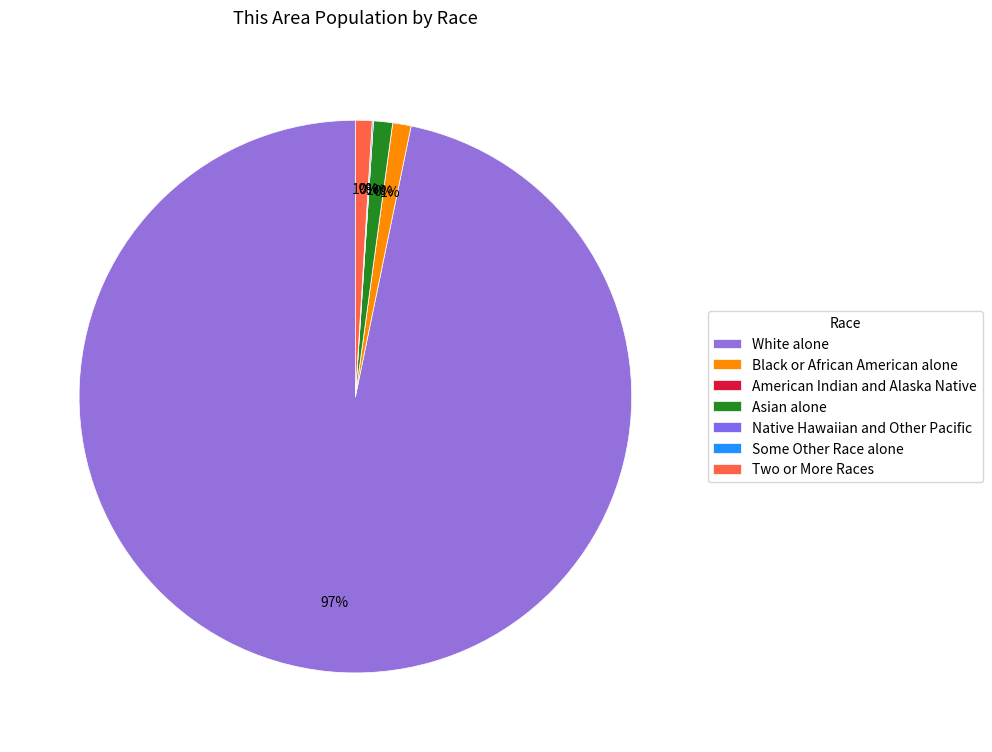

How many segments does this pie chart have?

7